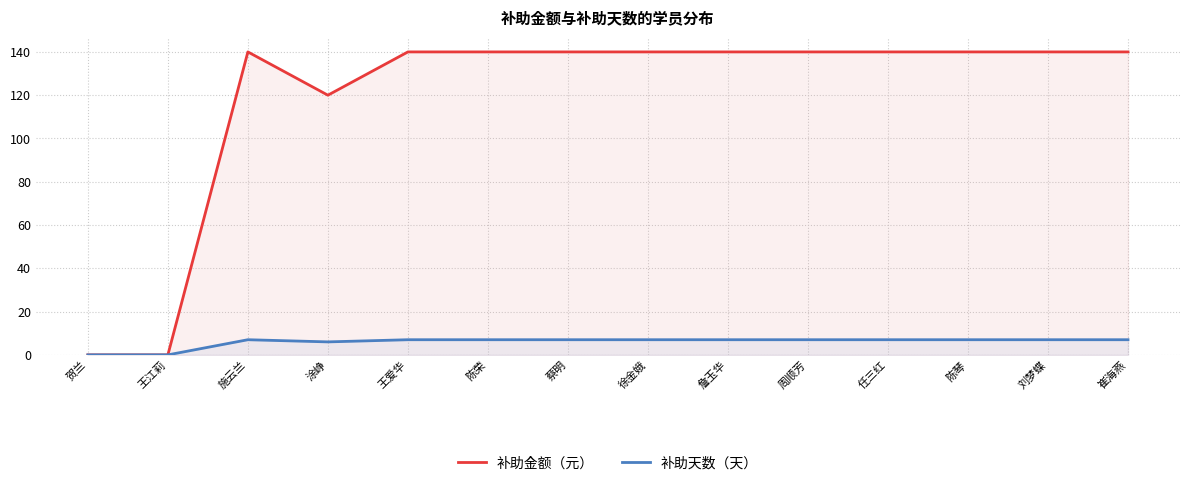

How many lines are shown in the chart?

2